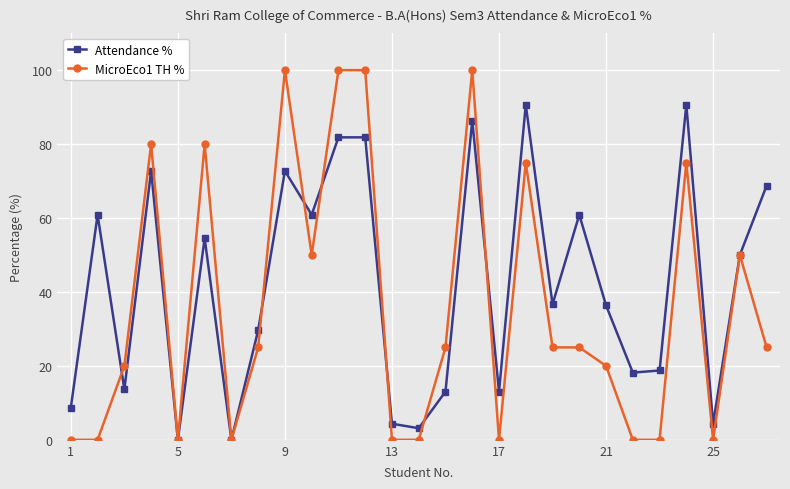

True or false: Attendance % has more than 2 interior local peaks.

True